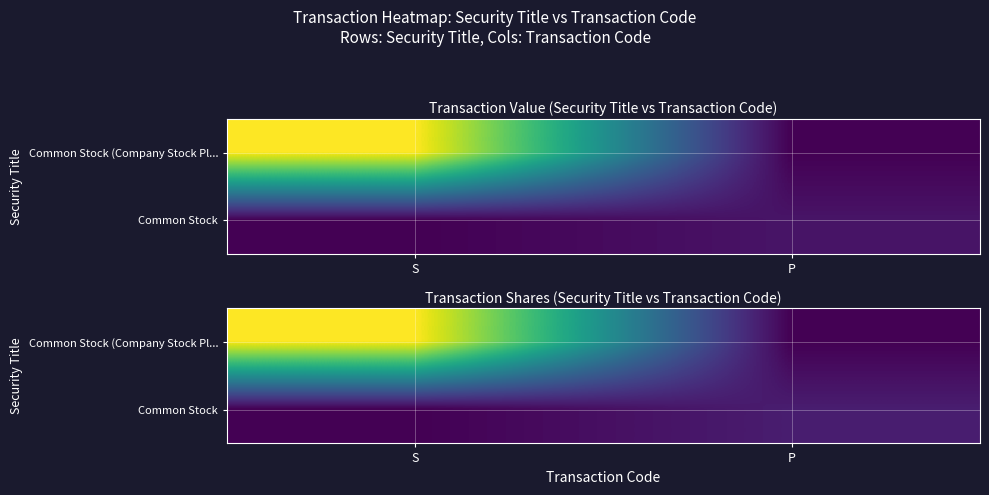

What is the difference between the Common Stock (Company Stock Pl... values at S and P?

1000